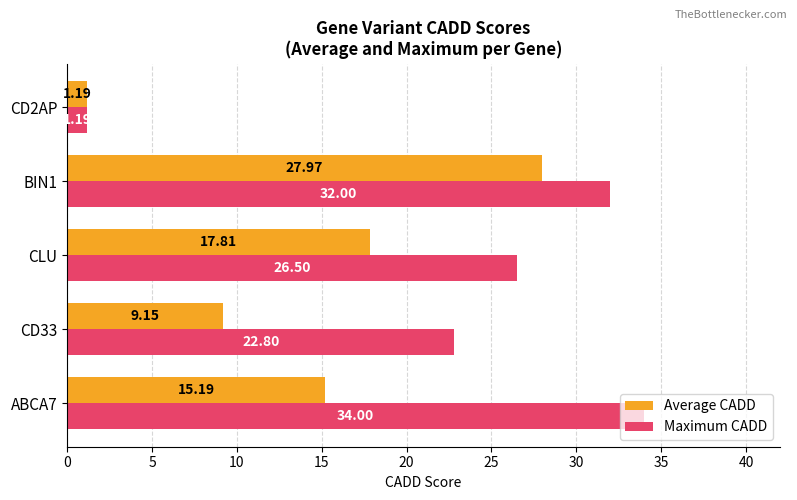

List the series in order of their overall mean, highest first.

Maximum CADD, Average CADD